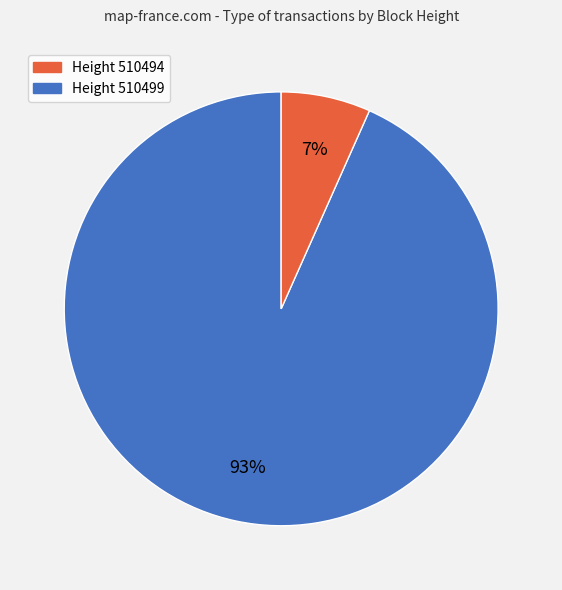

To the nearest percent, what is the average slice percentage?

50%